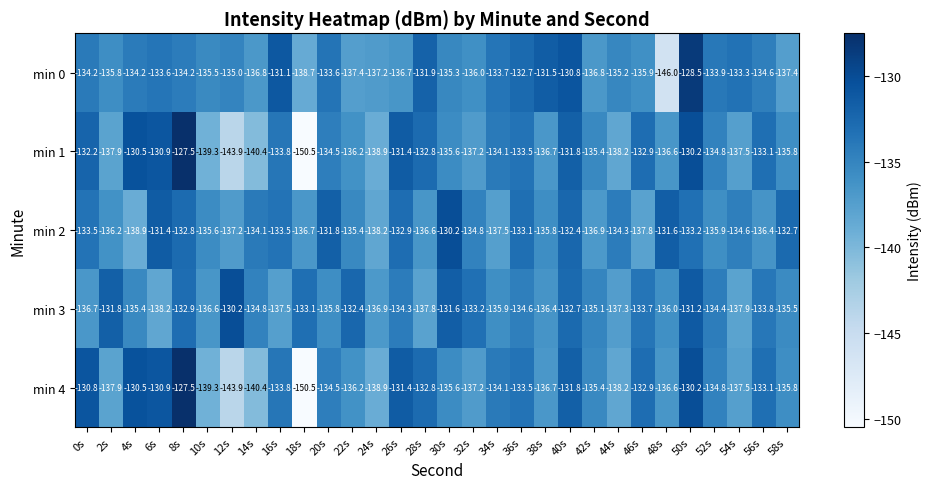

What is the greatest value displayed?

-127.5